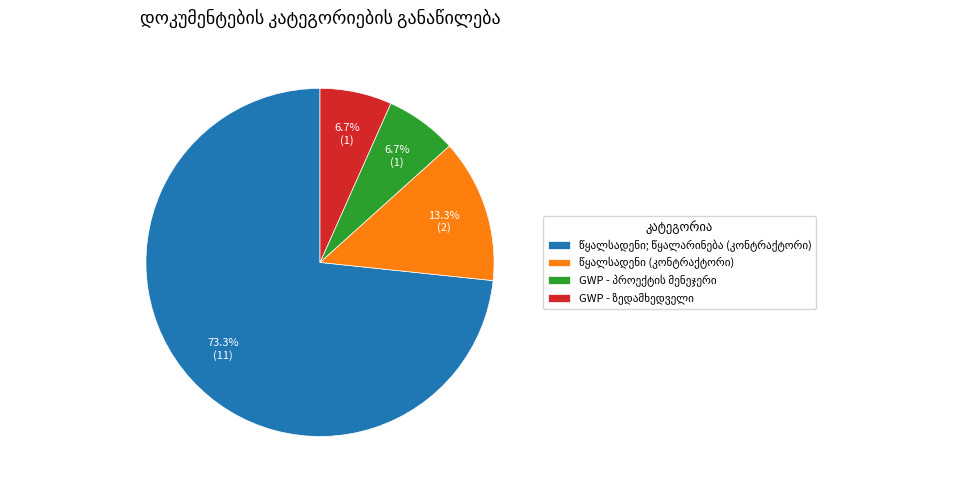

How many slices are in this pie chart?

4